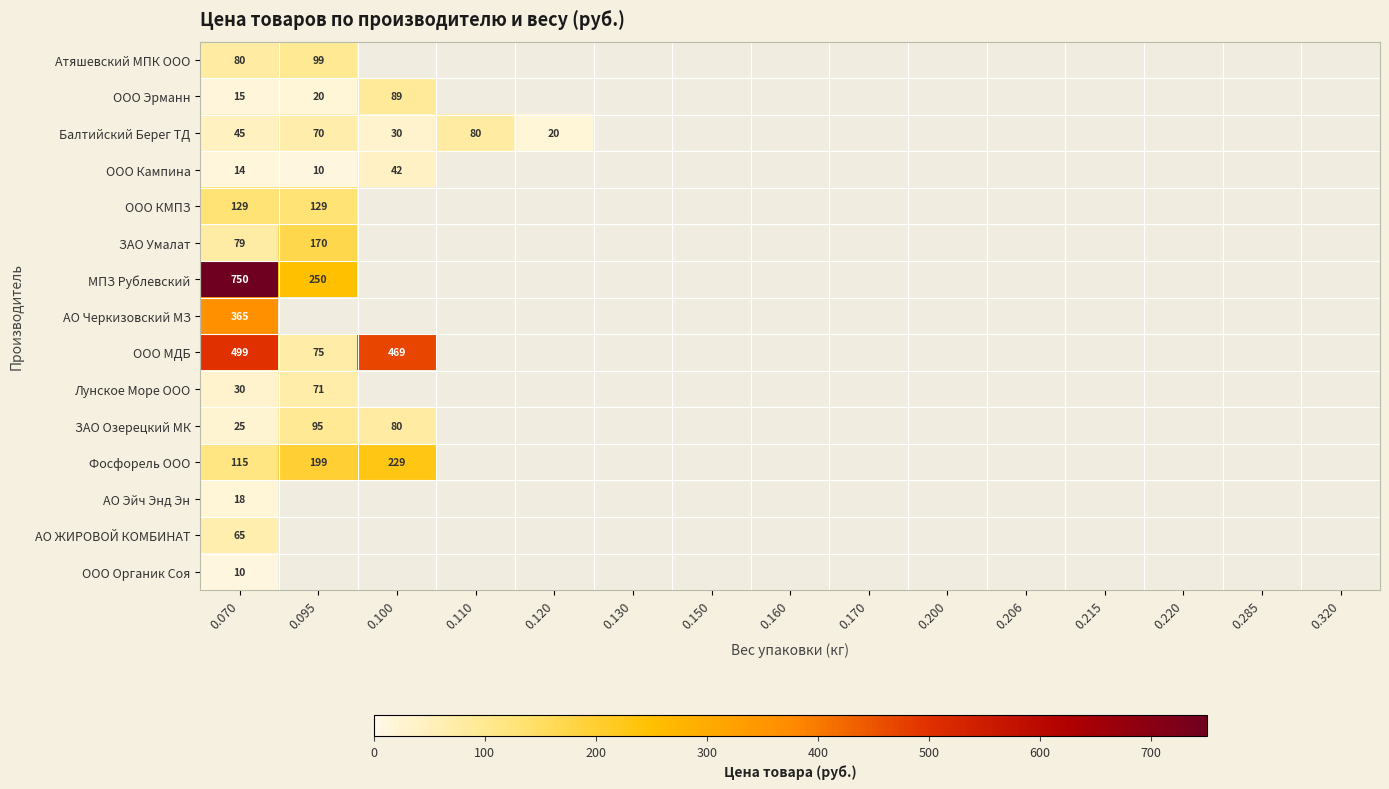

Which has a higher value, 0.220 or 0.285?

0.285